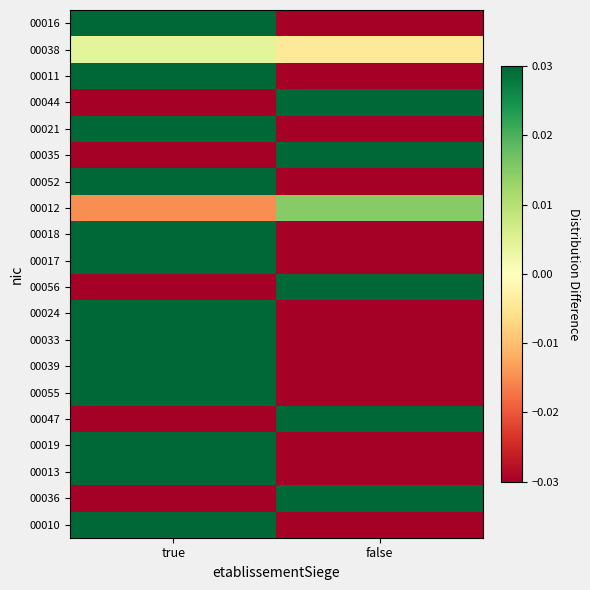

Reading right to left, extract all data points from this chart.

00010: false=-0.0	true=0.0
00036: false=0.0	true=-0.0
00013: false=-0.0	true=0.0
00019: false=-0.0	true=0.0
00047: false=0.0	true=-0.0
00055: false=-0.0	true=0.0
00039: false=-0.0	true=0.0
00033: false=-0.0	true=0.0
00024: false=-0.0	true=0.0
00056: false=0.0	true=-0.0
00017: false=-0.0	true=0.0
00018: false=-0.0	true=0.0
00012: false=0.0	true=-0.0
00052: false=-0.0	true=0.0
00035: false=0.0	true=-0.0
00021: false=-0.0	true=0.0
00044: false=0.0	true=-0.0
00011: false=-0.0	true=0.0
00038: false=-0.0	true=0.0
00016: false=-0.0	true=0.0